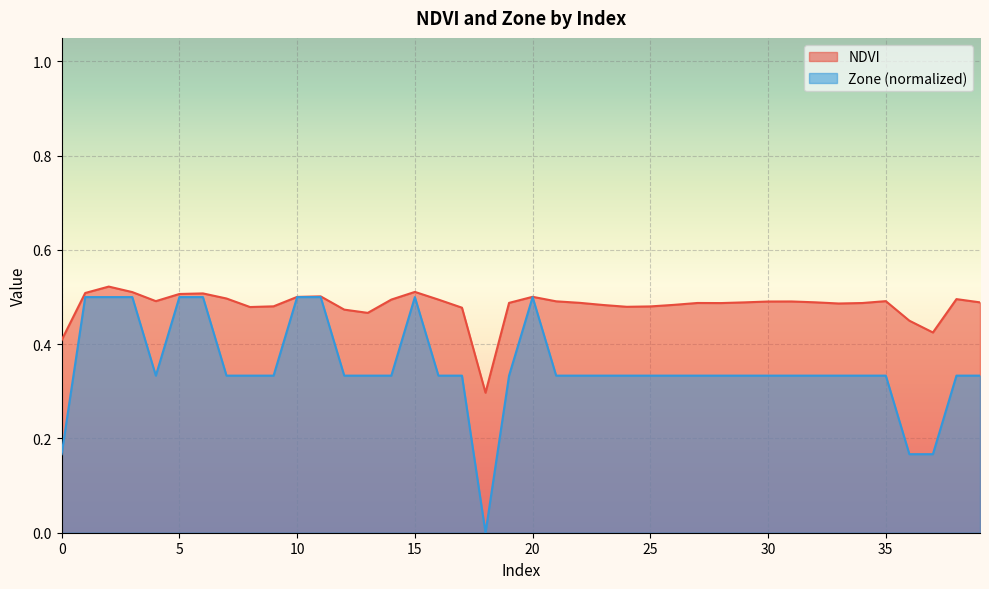

Is the value of NDVI at 33 greater than the value of Zone at 25?

Yes